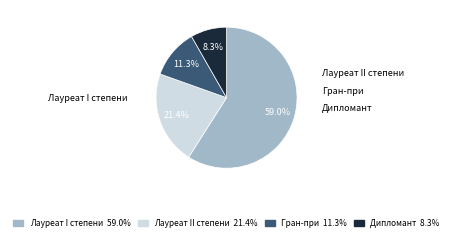

Approximately how many times larger is the value at Лауреат II степени compared to Лауреат I степени?

0.4